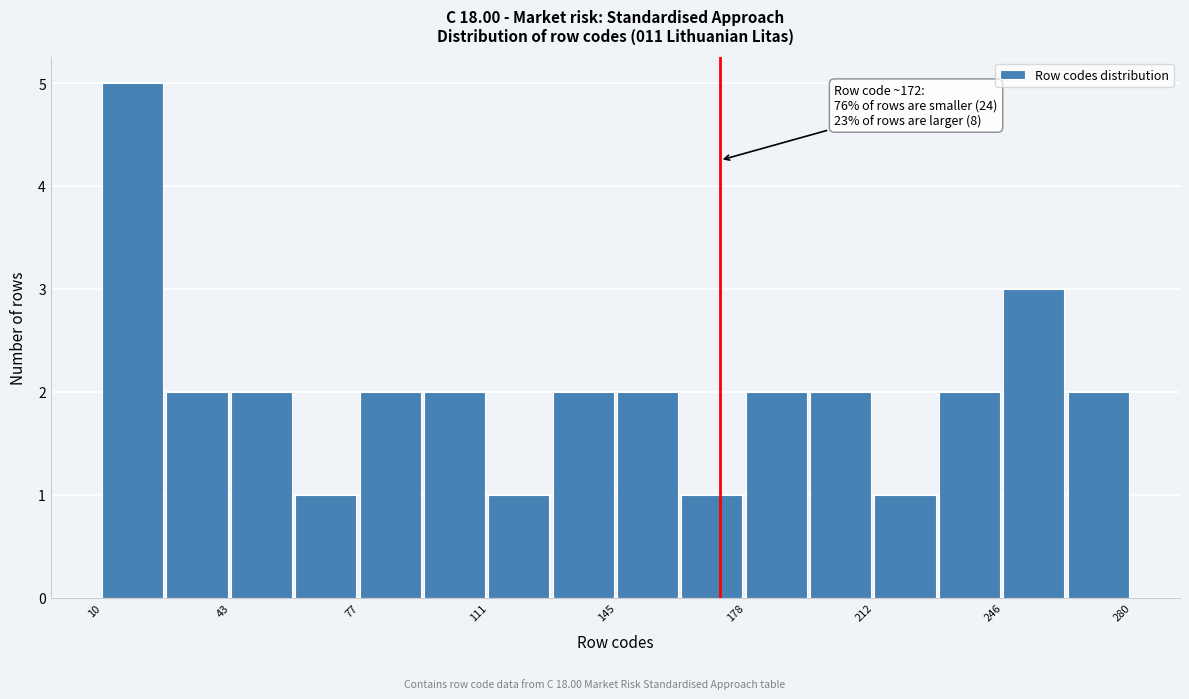

Around what value on the x-axis is the tallest bar? Give the approximate position of its centre, as read against the axis.

20